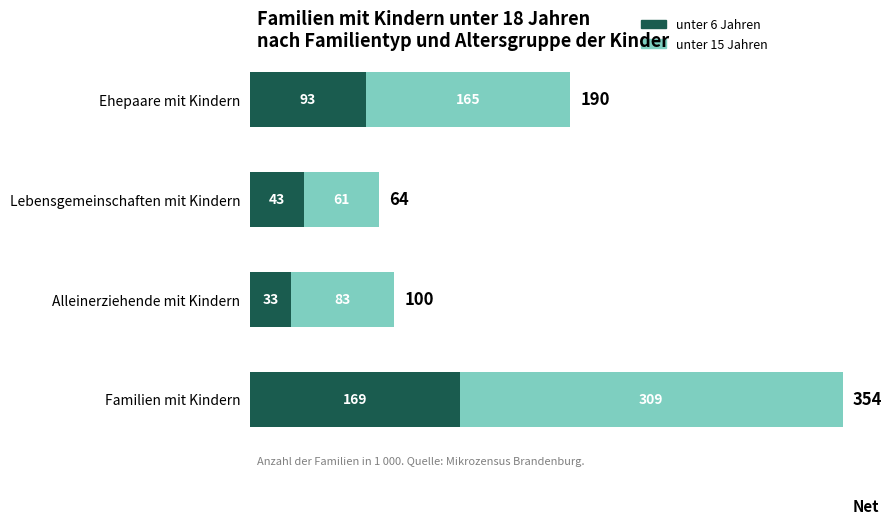

At which category is the sum across all series the highest?

Familien mit Kindern